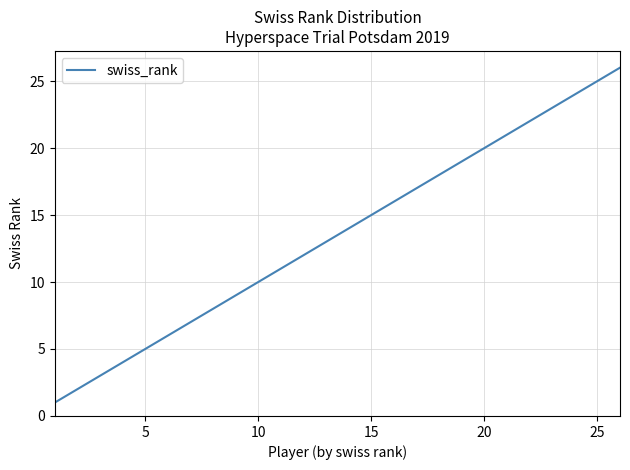

What is the greatest value displayed?

26